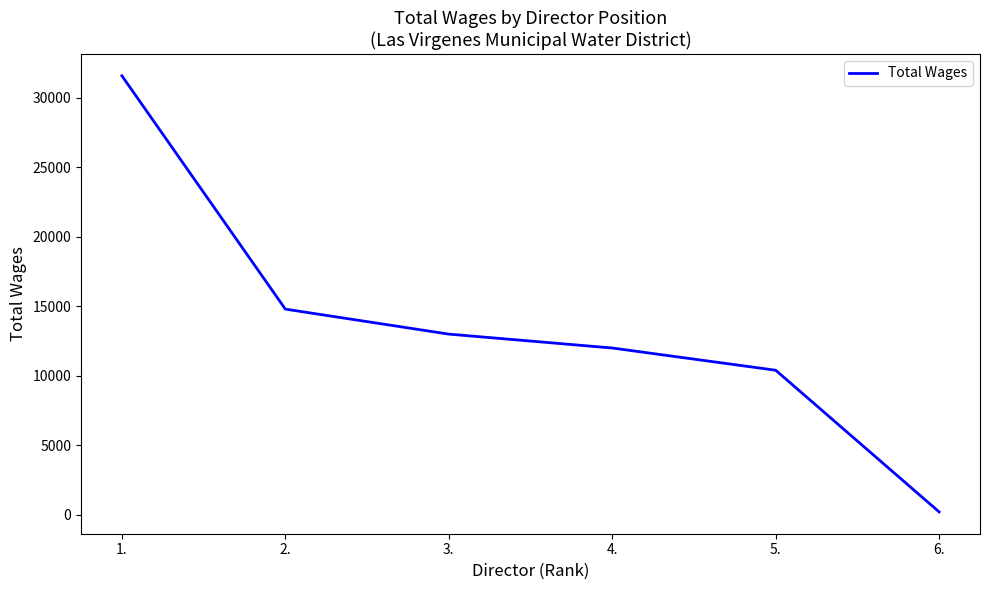

What is the change in value from 5. to 6.?

-10200